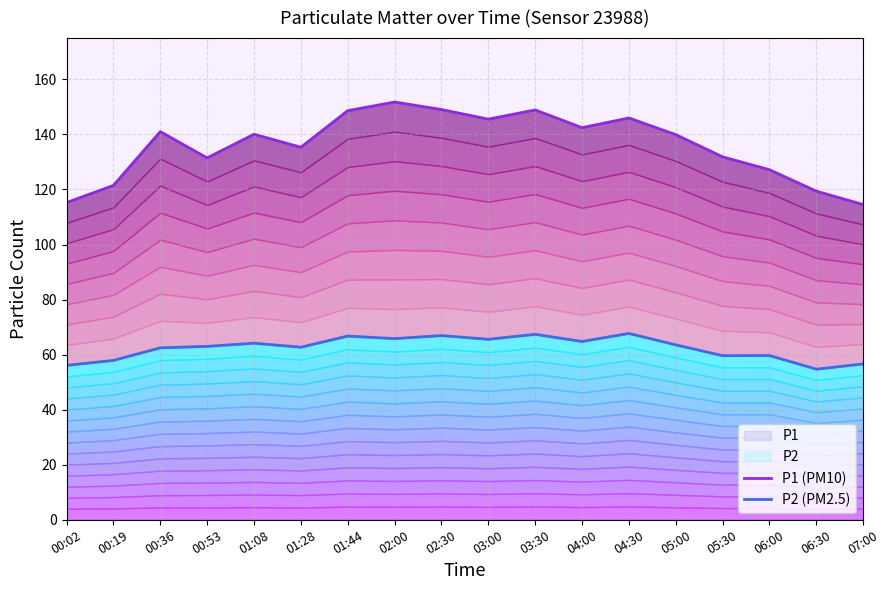

Count the number of categories in the chart.

18